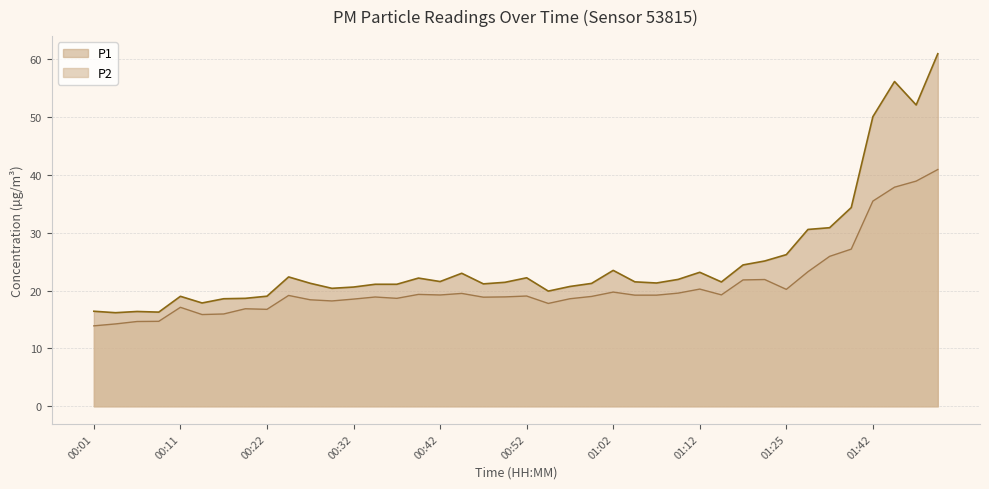

Which series has the largest total across all categories?

P1